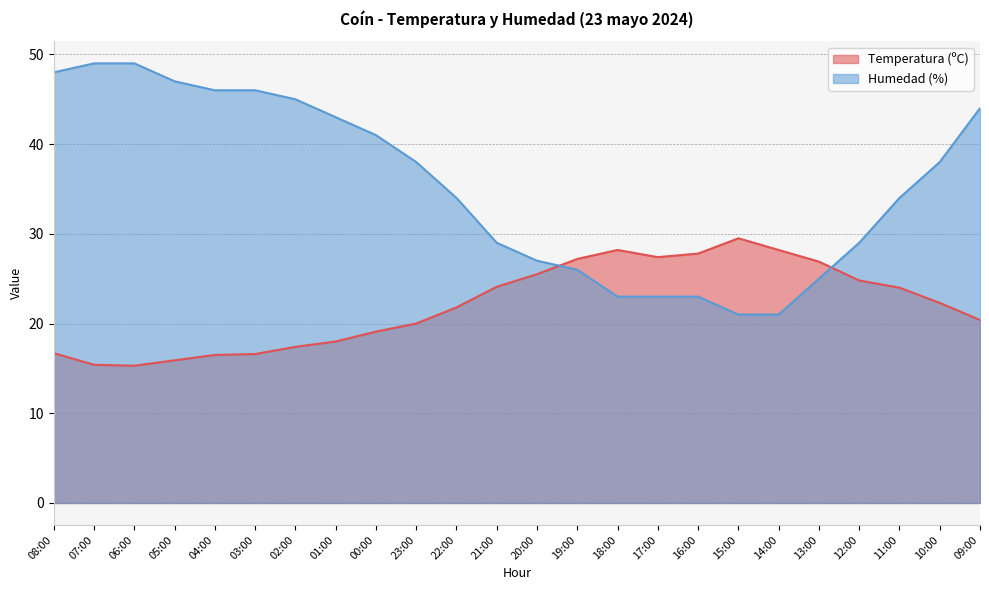

What position from the right is 03:00?

19